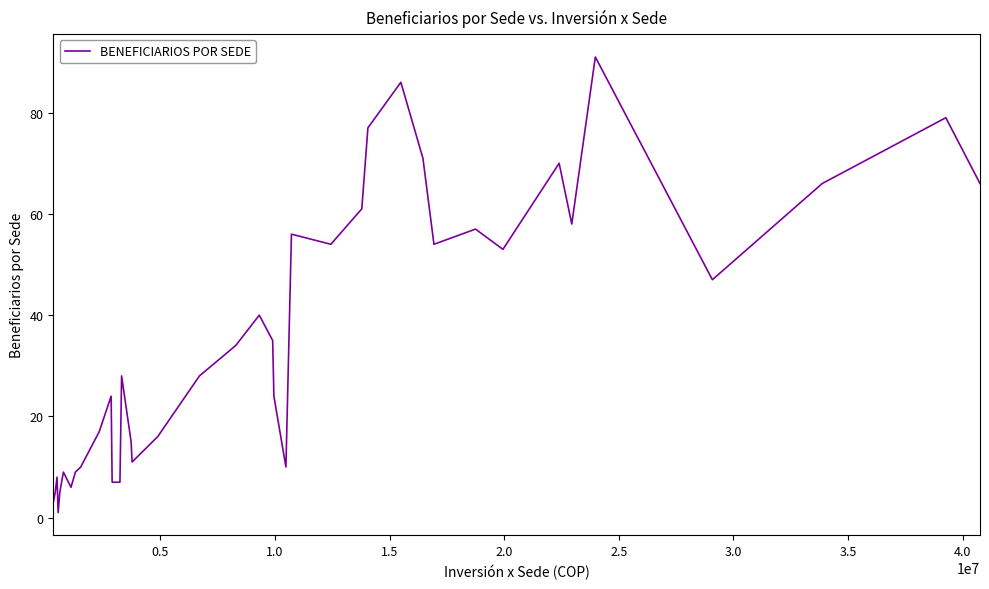

What is the greatest value displayed?

91